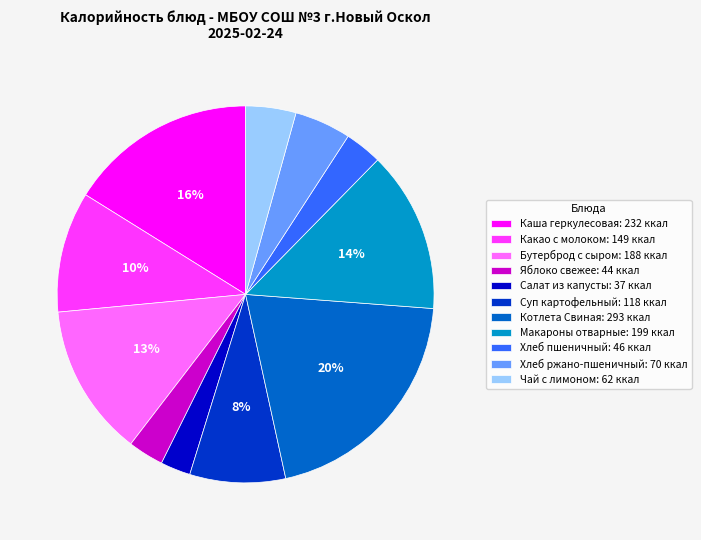

The Какао с молоком: 149 ккал slice represents 10% of the pie. True or false?

True